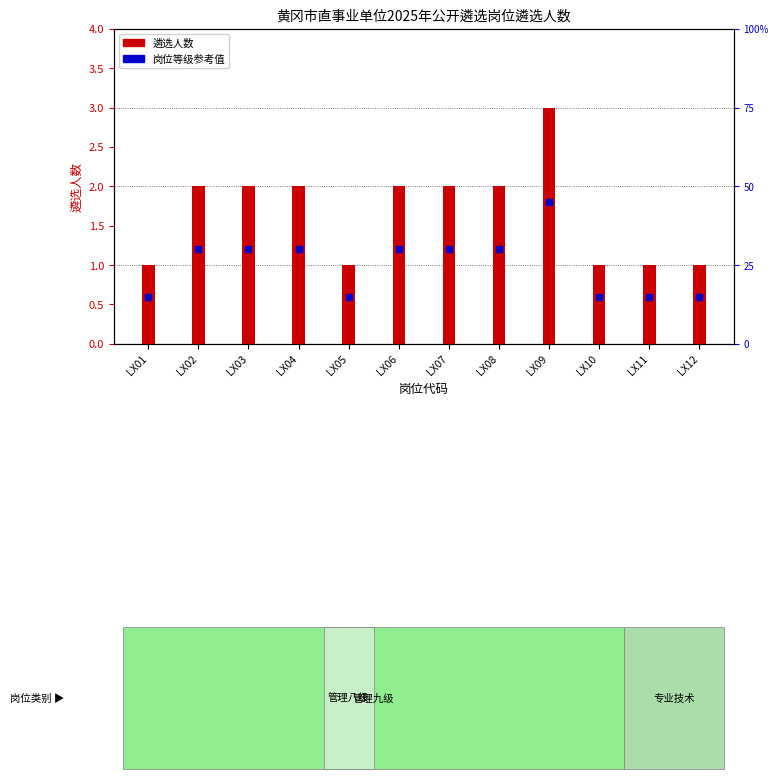

What is the total value across all series at LX12?

1.6